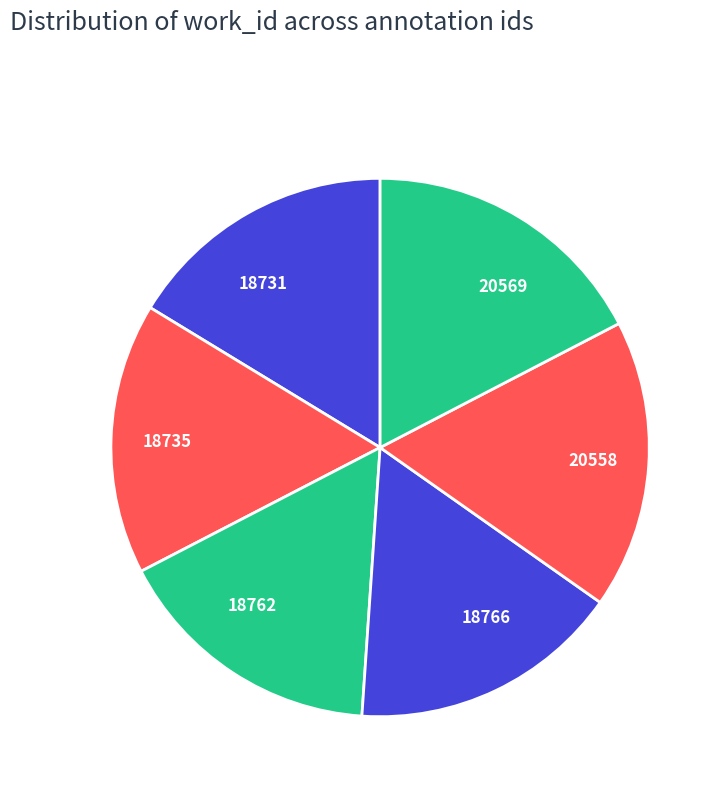

What is the ratio of the value at 18766 to the value at 18731?

1.0